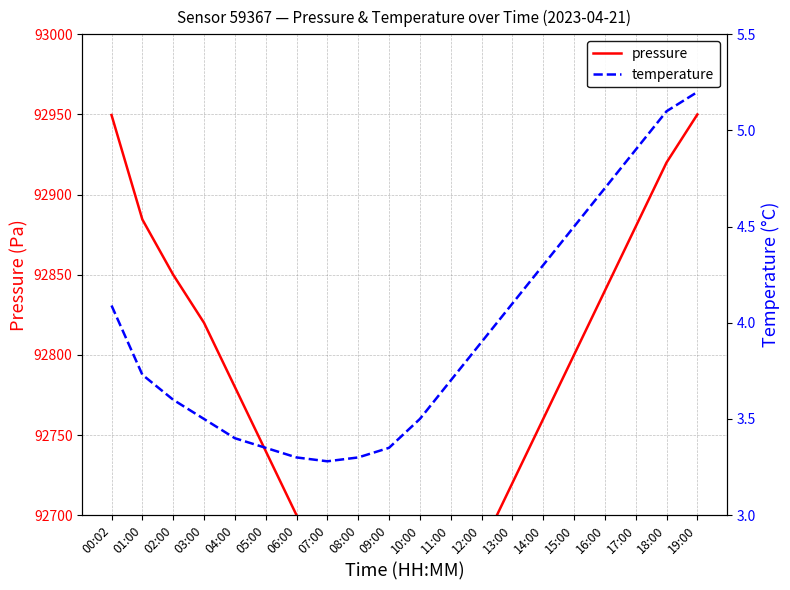

Reading right to left, list all the values displayed in this chart.

pressure: 19:00=92950.0	18:00=92920.0	17:00=92880.0	16:00=92840.0	15:00=92800.0	14:00=92760.0	13:00=92720.0	12:00=92680.0	11:00=92640.0	10:00=92600.0	09:00=92580.0	08:00=92620.0	07:00=92660.0	06:00=92700.0	05:00=92740.0	04:00=92780.0	03:00=92820.0	02:00=92850.0	01:00=92884.5	00:02=92949.7
temperature: 19:00=5.2	18:00=5.1	17:00=4.9	16:00=4.7	15:00=4.5	14:00=4.3	13:00=4.1	12:00=3.9	11:00=3.7	10:00=3.5	09:00=3.4	08:00=3.3	07:00=3.3	06:00=3.3	05:00=3.4	04:00=3.4	03:00=3.5	02:00=3.6	01:00=3.7	00:02=4.1